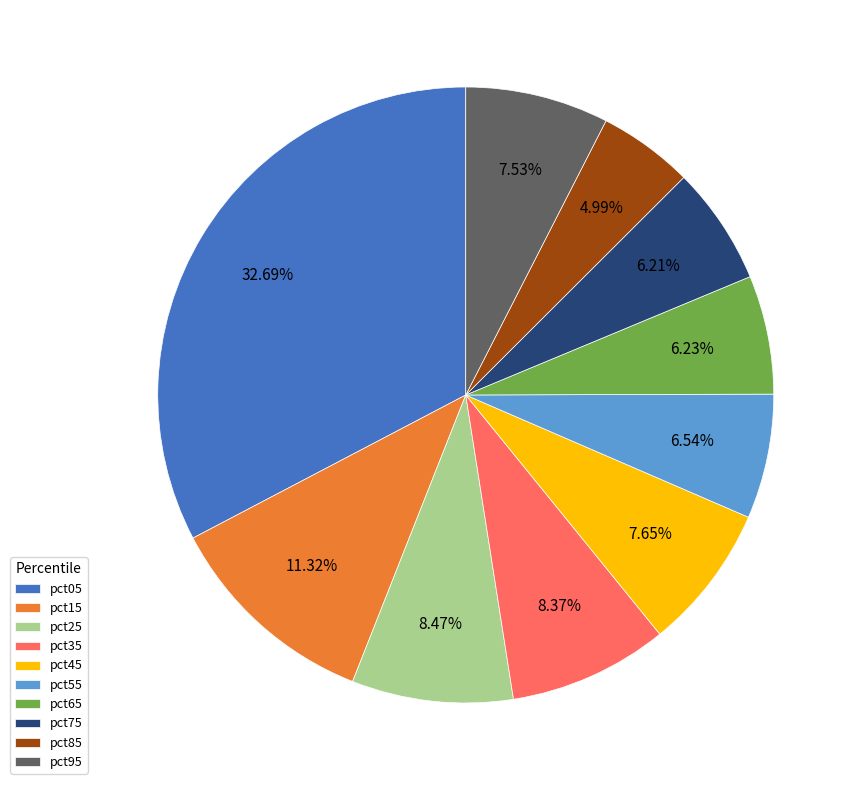

Is there any slice that represents more than half of the pie?

No